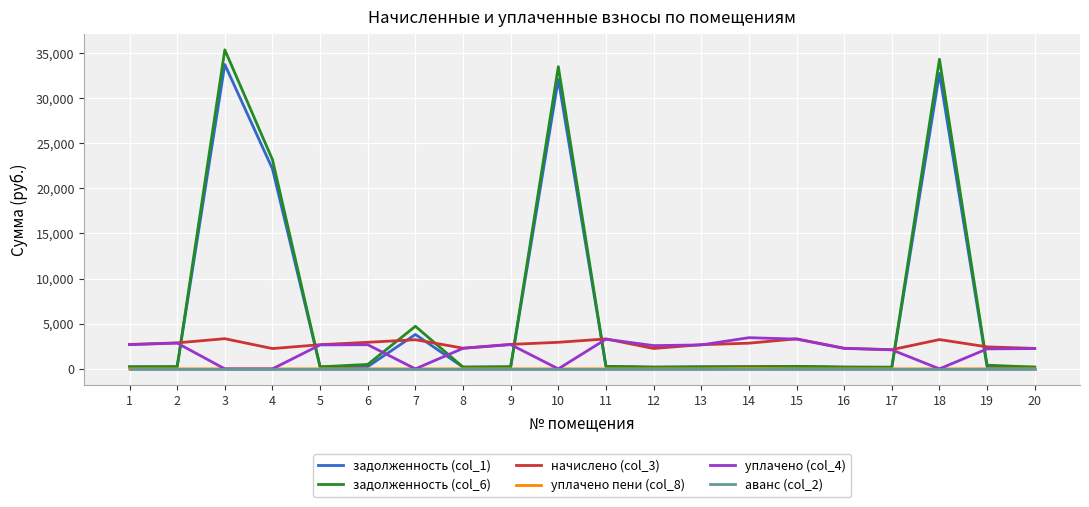

What is the difference between the maximum and minimum values in the уплачено (col_4) series?

3454.6